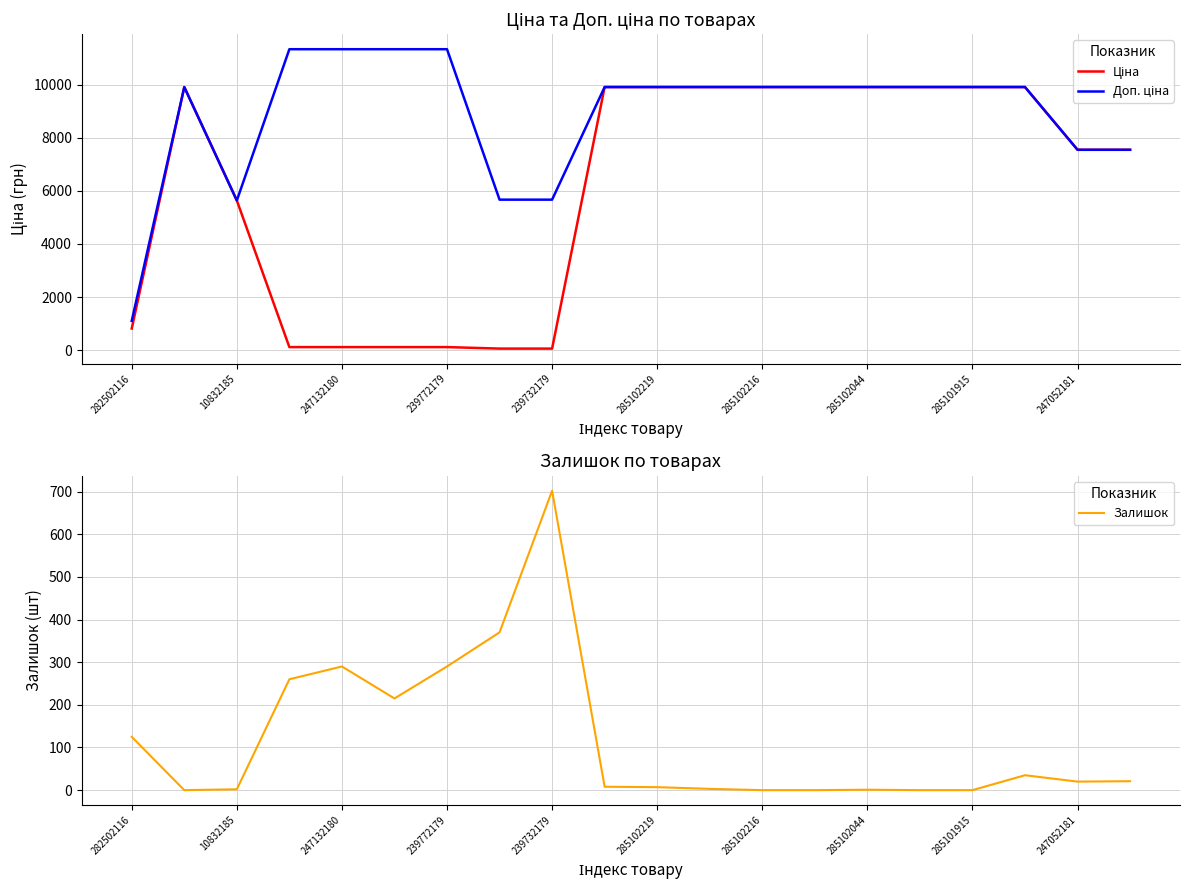

Is it true that Залишок equals 702 at 239732179?

True